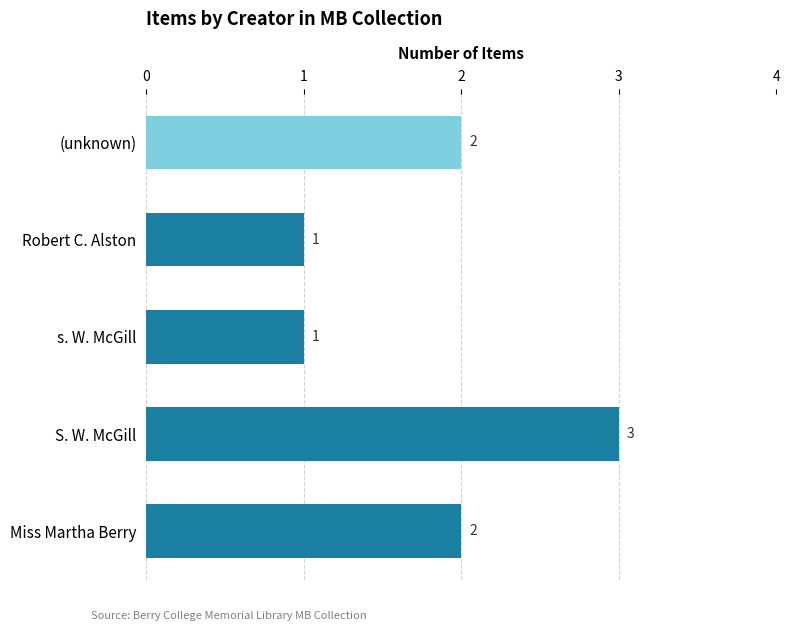

Between S. W. McGill and Robert C. Alston, which is larger?

S. W. McGill